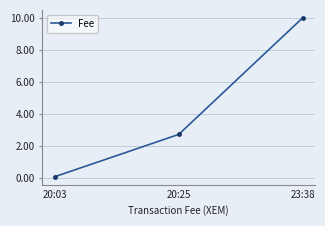

True or false: the data shows 3.8 at 23:38.

False